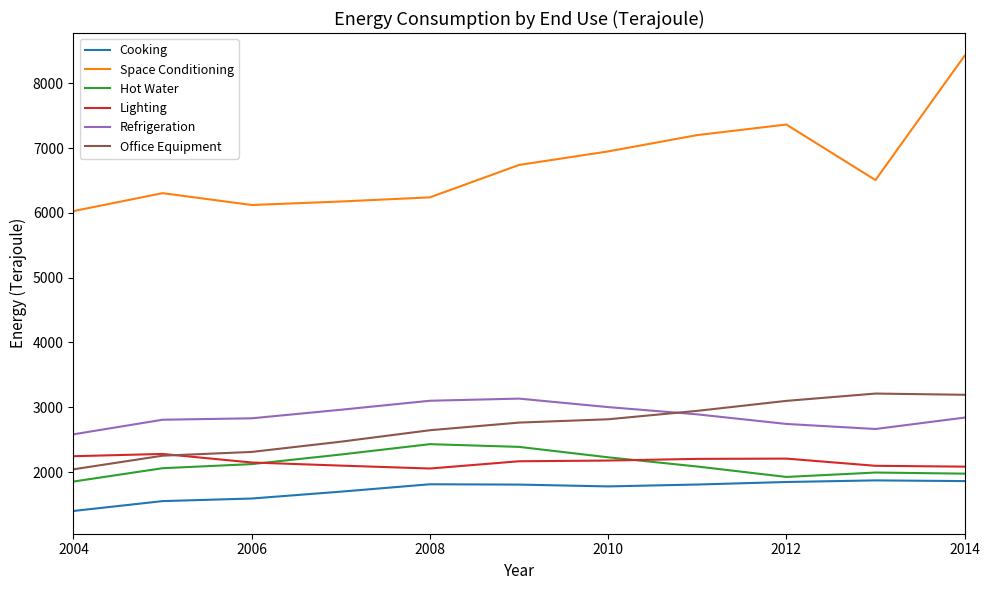

True or false: Cooking and Lighting cross at least once.

False